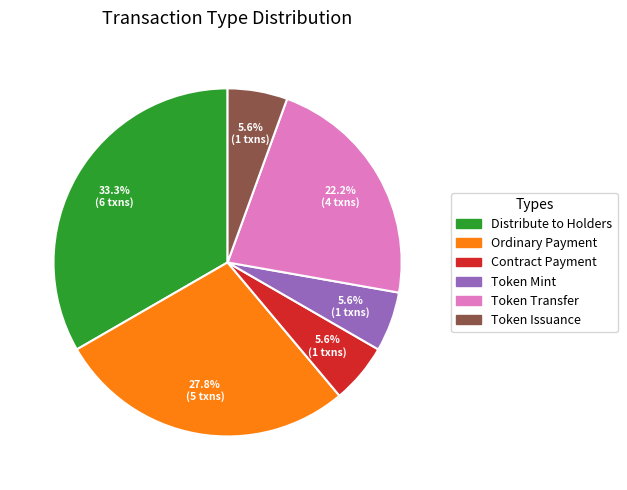

The Ordinary Payment slice represents 28% of the pie. True or false?

True